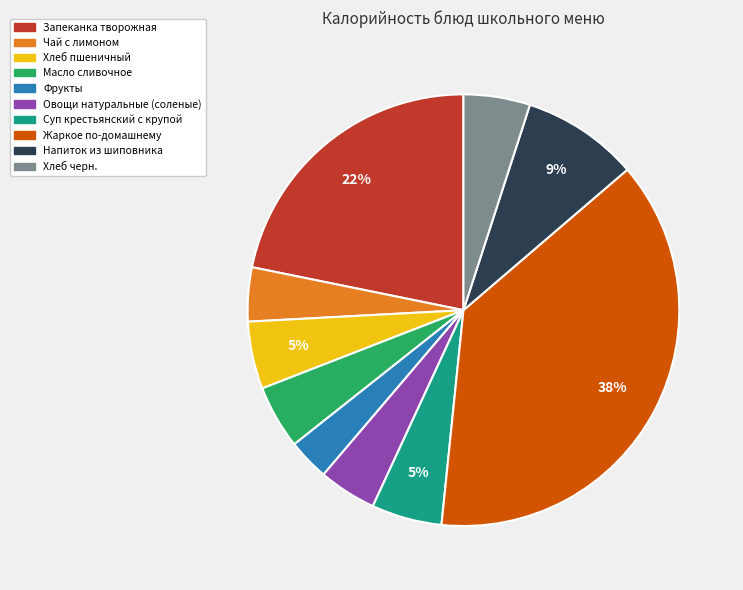

Is the sum of Фрукты and Запеканка творожная greater than half?

No